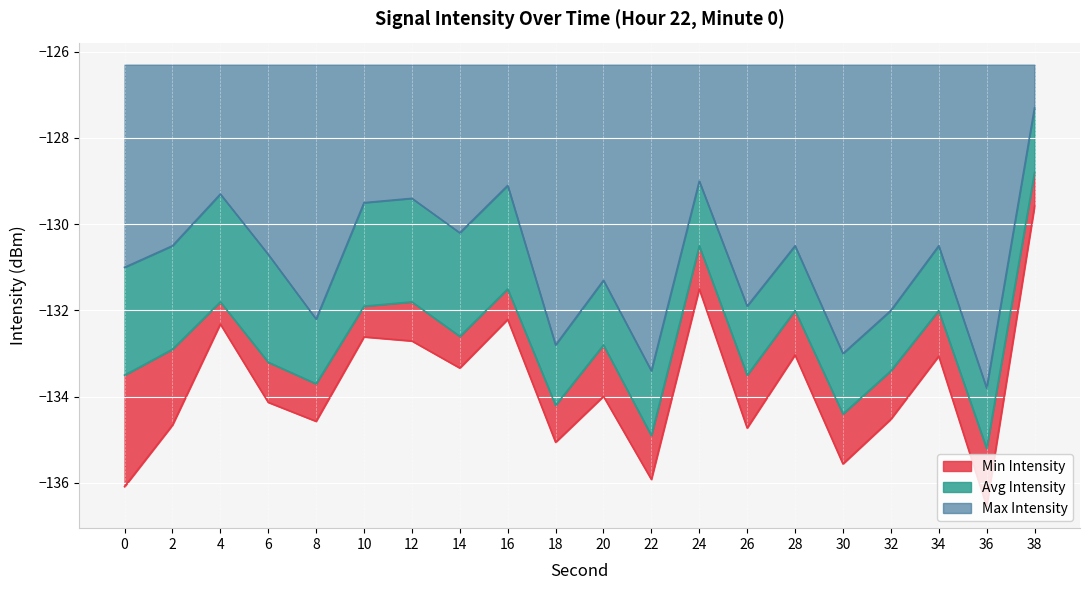

Where does the Max Intensity series first go above -130?

4